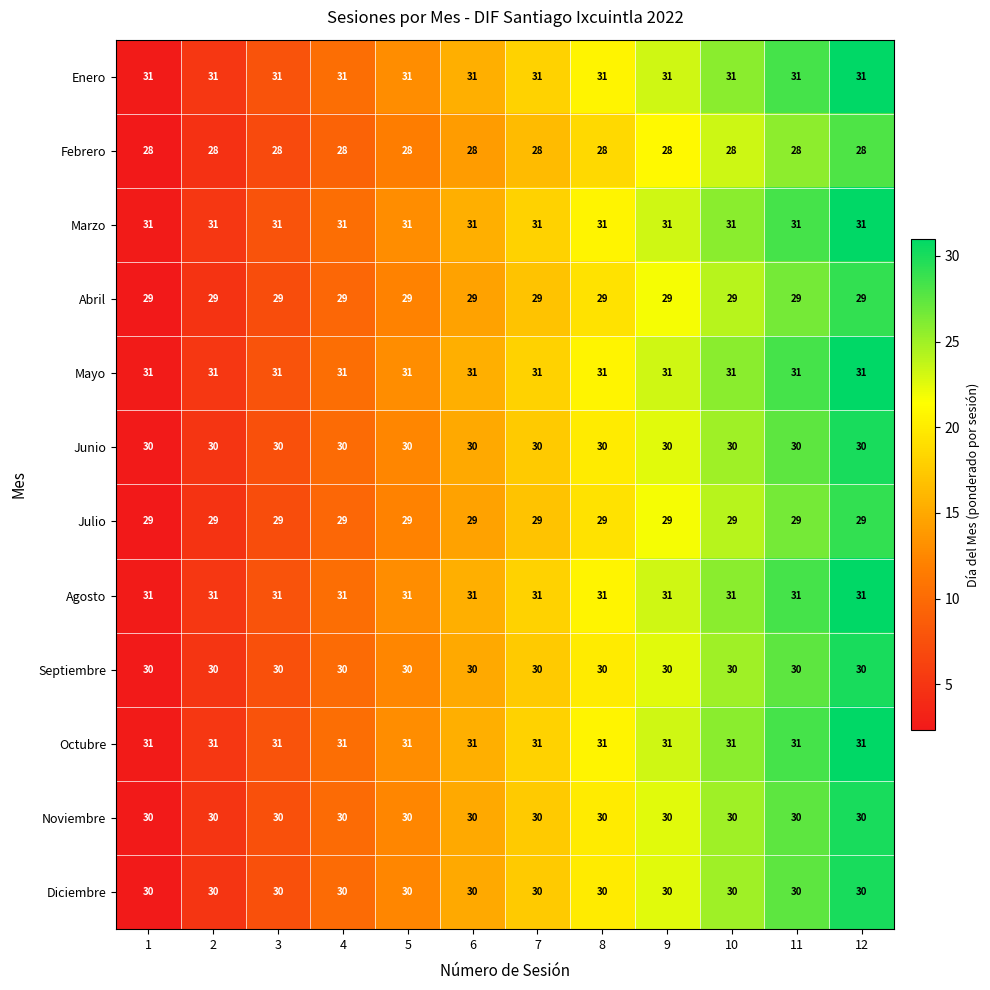

What is the smallest value displayed?

28